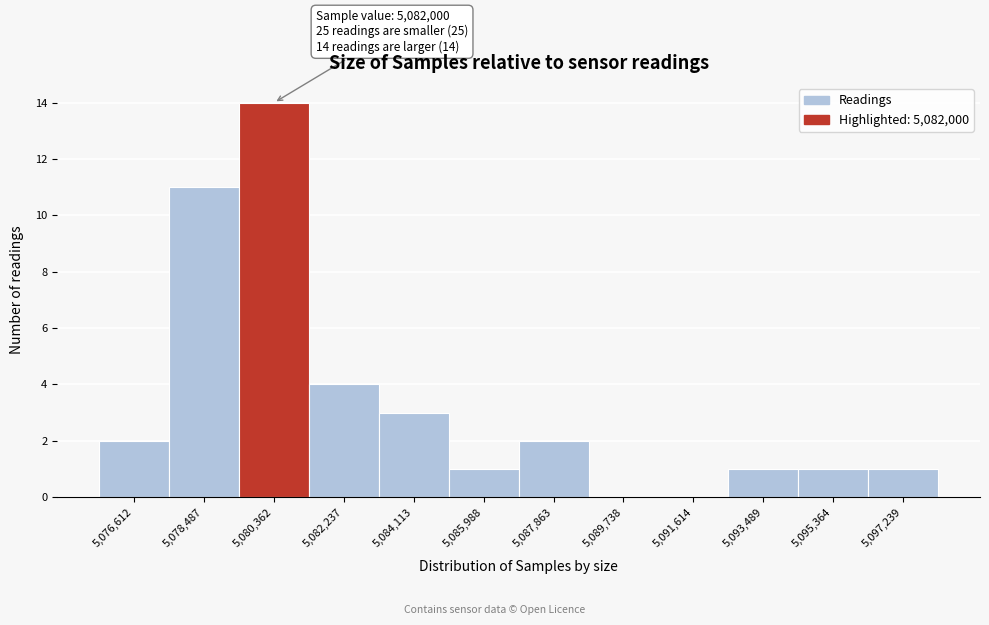

Reading right to left, extract all data points from this chart.

5,097,239=1	5,095,364=1	5,093,489=1	5,091,614=0	5,089,738=0	5,087,863=2	5,085,988=1	5,084,113=3	5,082,237=4	5,080,362=14	5,078,487=11	5,076,612=2